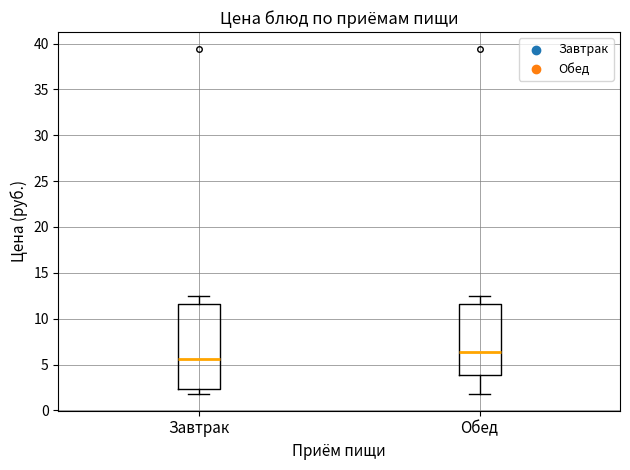

Which box has the highest median line?

Обед